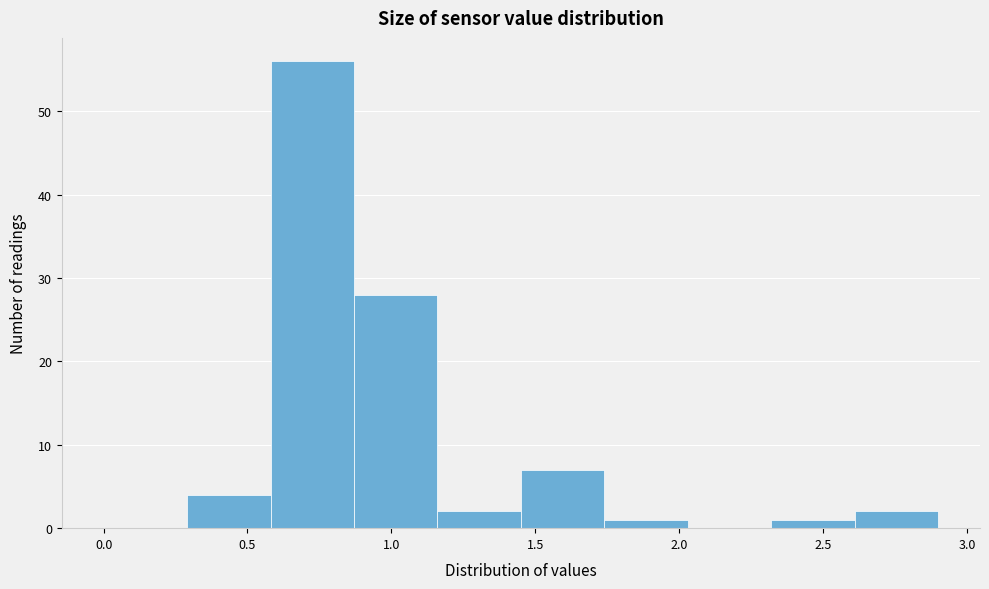

Reading left to right, transcribe this chart: for each bar, give the range it covers on the x-axis and its height. Neither the bar edges nor the heights are printed on the chart, so give them approximately, as read against the axes.

0.00 to 0.29: 0
0.29 to 0.58: 4
0.58 to 0.87: 56
0.87 to 1.16: 28
1.16 to 1.45: 2
1.45 to 1.74: 7
1.74 to 2.03: 1
2.03 to 2.32: 0
2.32 to 2.61: 1
2.61 to 2.90: 2